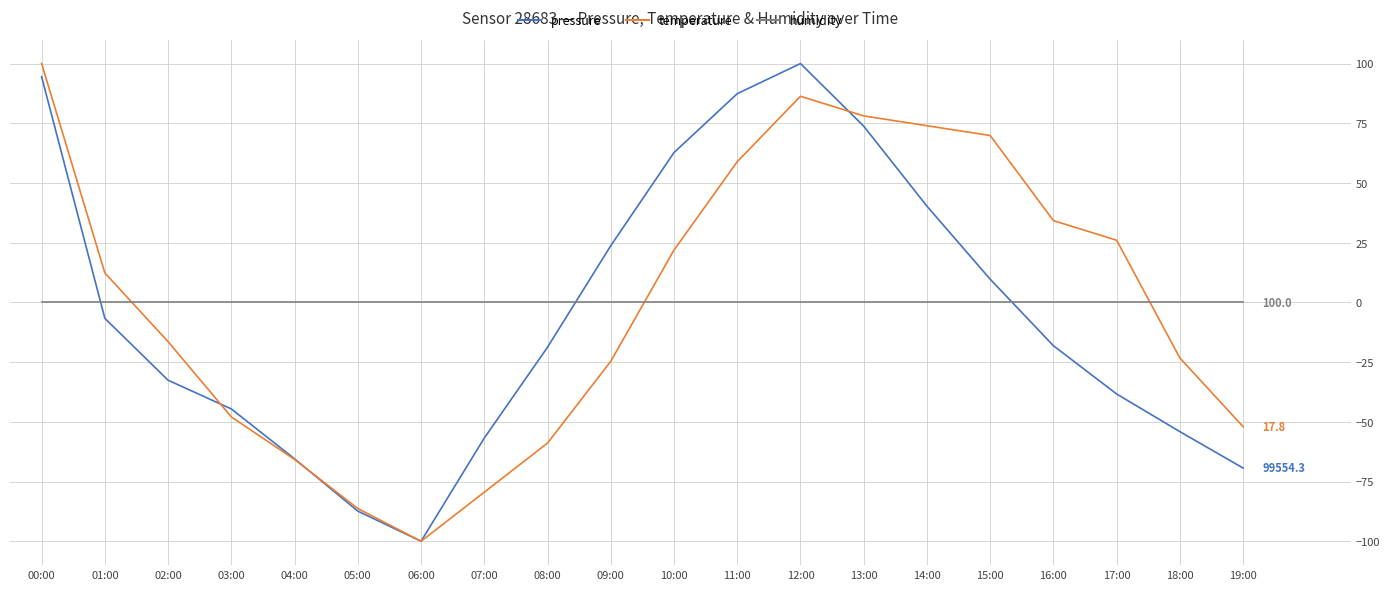

Which series changed the most between 09:00 and 16:00?

temperature